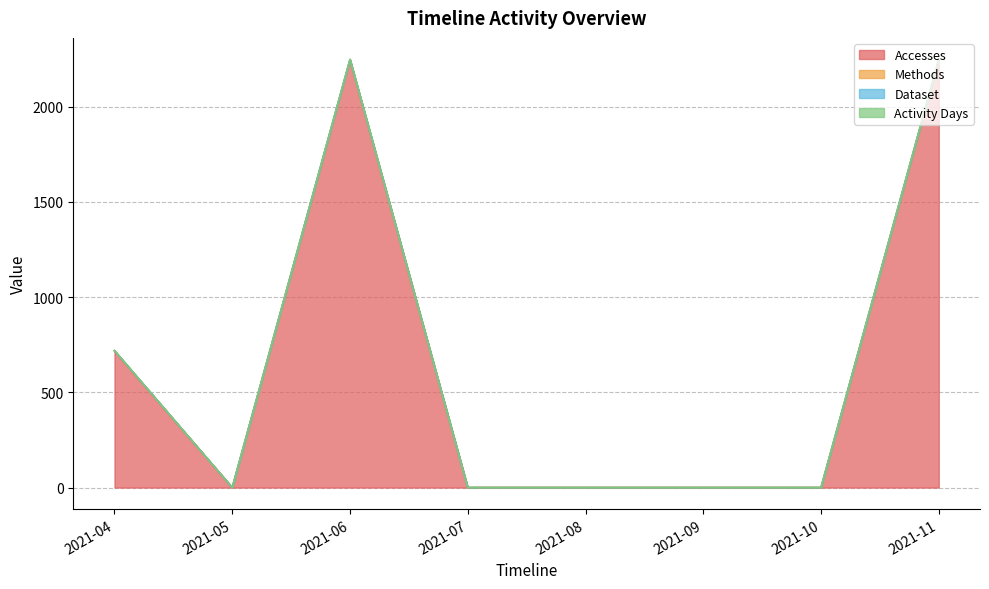

Reading left to right, what are all the values shown in this chart?

Accesses: 2021-04=717	2021-05=0	2021-06=2246	2021-07=0	2021-08=0	2021-09=0	2021-10=0	2021-11=2246
Methods: 2021-04=1	2021-05=0	2021-06=1	2021-07=0	2021-08=0	2021-09=0	2021-10=0	2021-11=1
Dataset: 2021-04=1	2021-05=0	2021-06=1	2021-07=0	2021-08=0	2021-09=0	2021-10=0	2021-11=1
Activity Days: 2021-04=1	2021-05=0	2021-06=1	2021-07=0	2021-08=0	2021-09=0	2021-10=0	2021-11=1